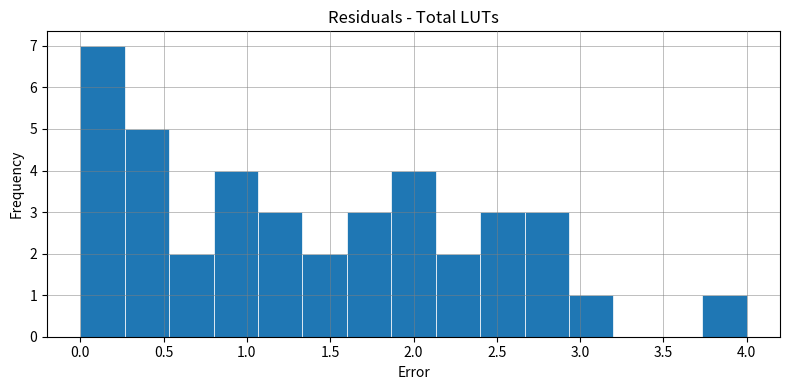

Which range on the x-axis has the tallest bar?

0.00 to 0.25